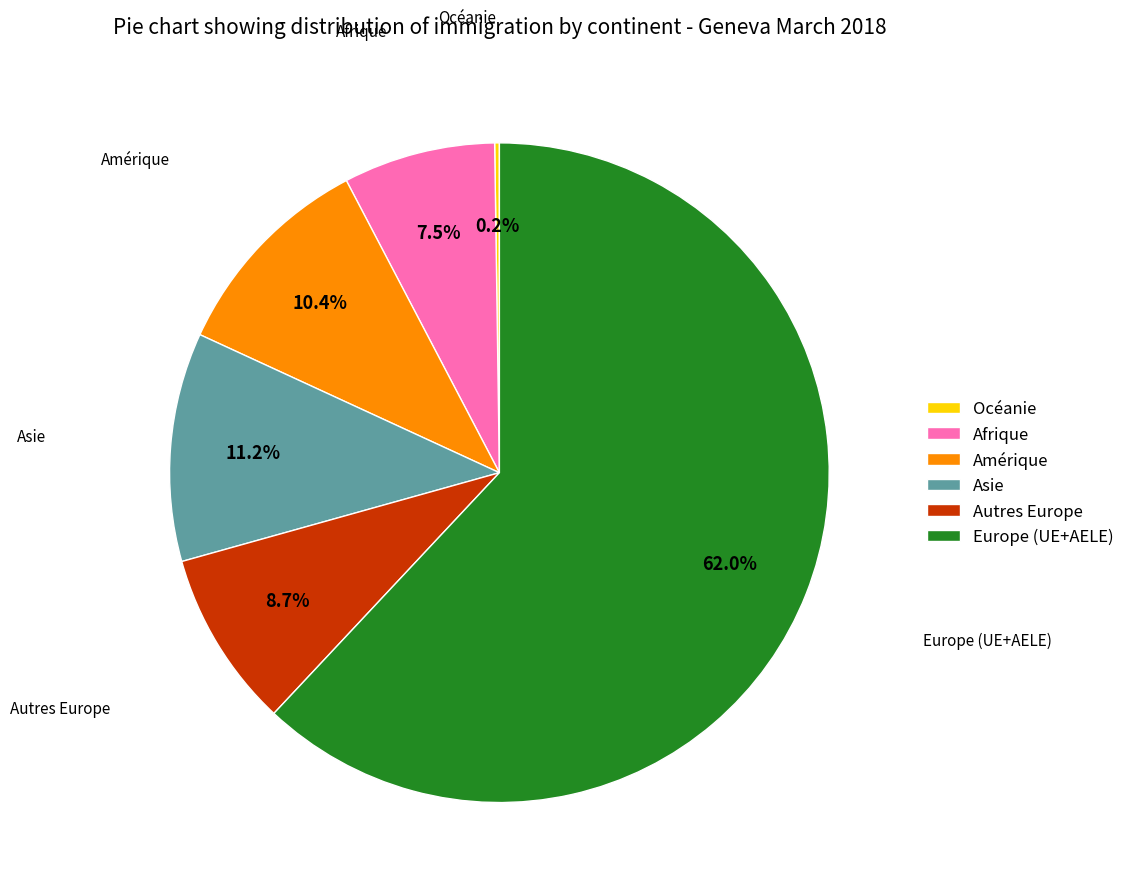

The Amérique slice represents 30% of the pie. True or false?

False